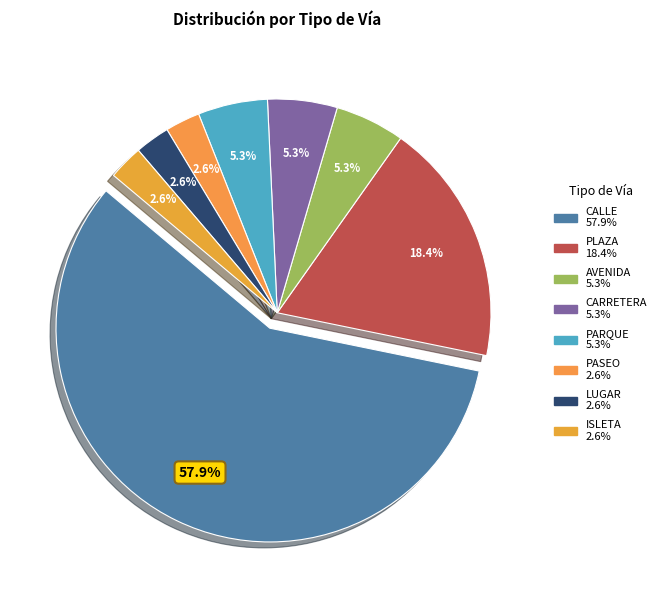

What is the largest slice in the pie chart?

CALLE